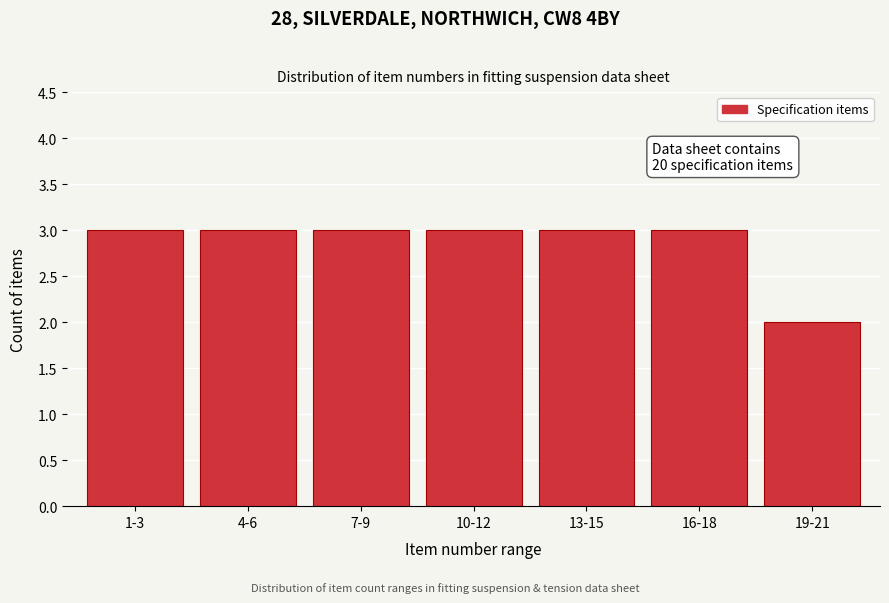

Reading left to right, list all the values displayed in this chart.

1-3=3	4-6=3	7-9=3	10-12=3	13-15=3	16-18=3	19-21=2